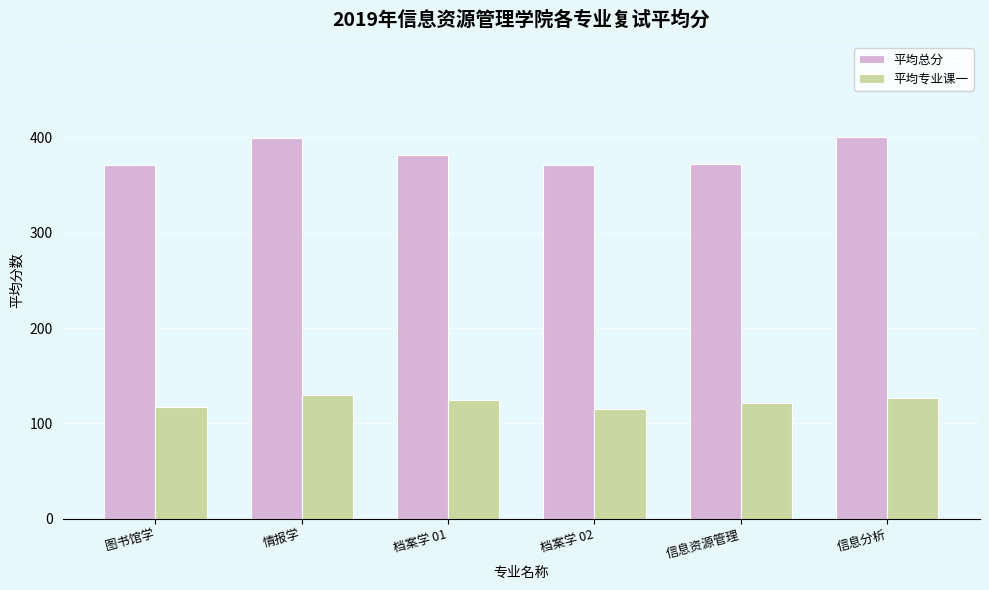

At how many categories does at least one series exceed 280?

6